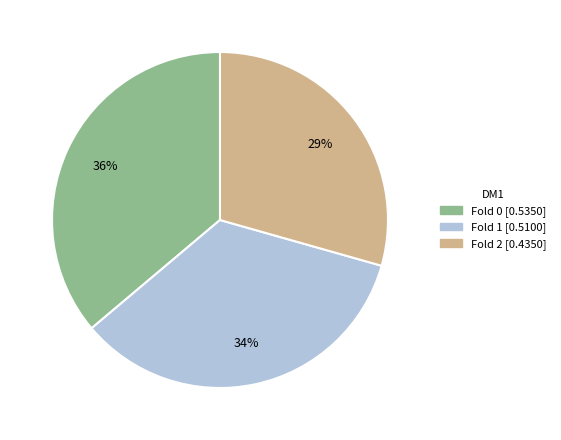

Is there a majority slice in this chart?

No